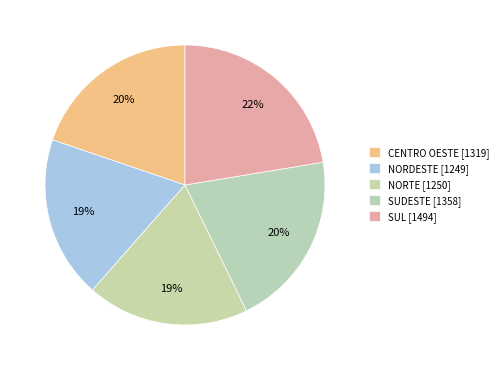

How many segments does this pie chart have?

5